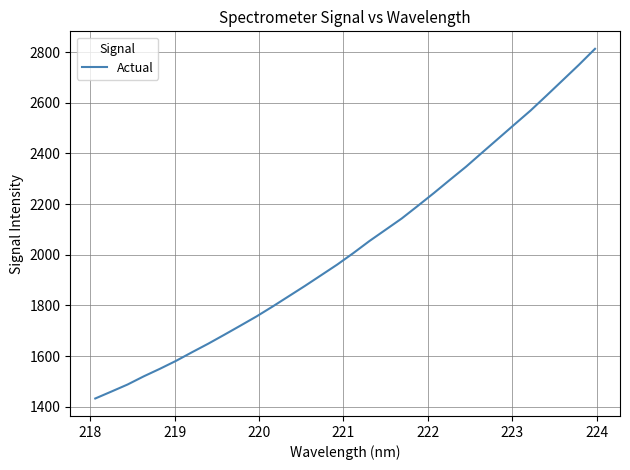

Reading left to right, list all the values displayed in this chart.

1432.9	1460.3	1488.0	1520.2	1549.9	1581.3	1615.6	1649.1	1684.5	1720.5	1757.0	1796.1	1836.7	1877.3	1919.3	1961.4	2006.8	2054.4	2098.8	2143.2	2193.1	2243.9	2296.3	2348.0	2403.7	2459.0	2514.4	2569.4	2629.0	2689.3	2749.7	2812.8